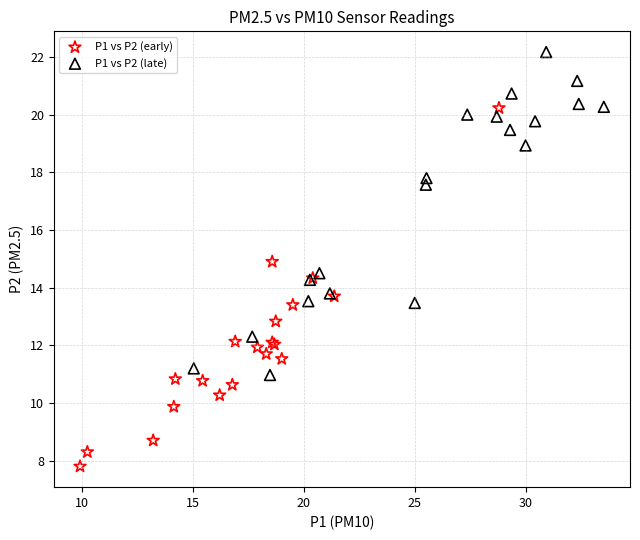

Which series reaches the minimum Y coordinate?

P1 vs P2 (early)